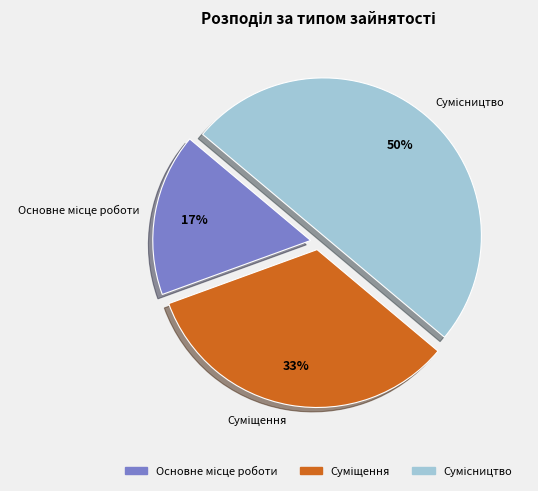

To the nearest percent, what is the average slice percentage?

33%